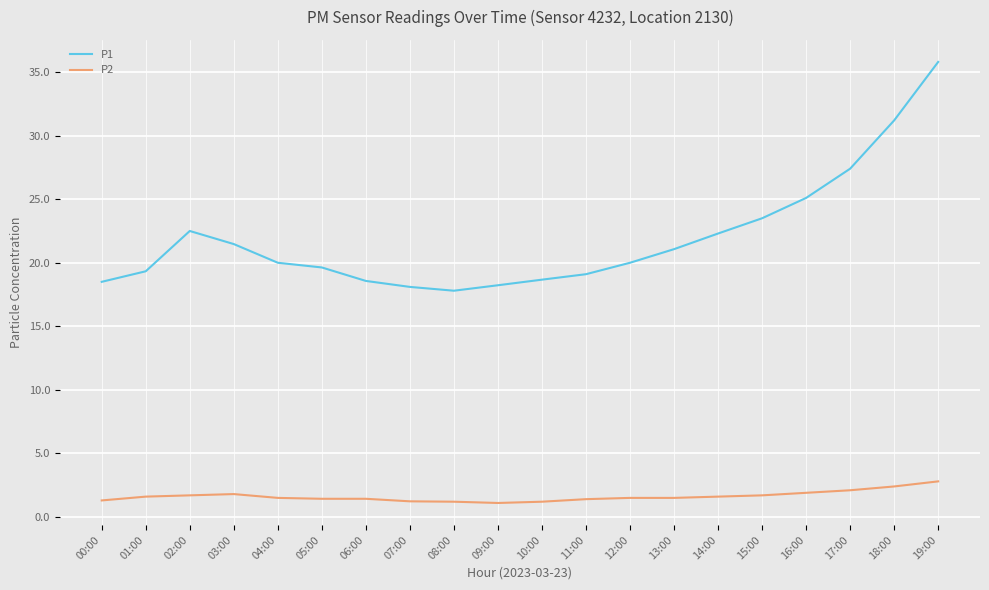

What position from the right is 12:00?

8